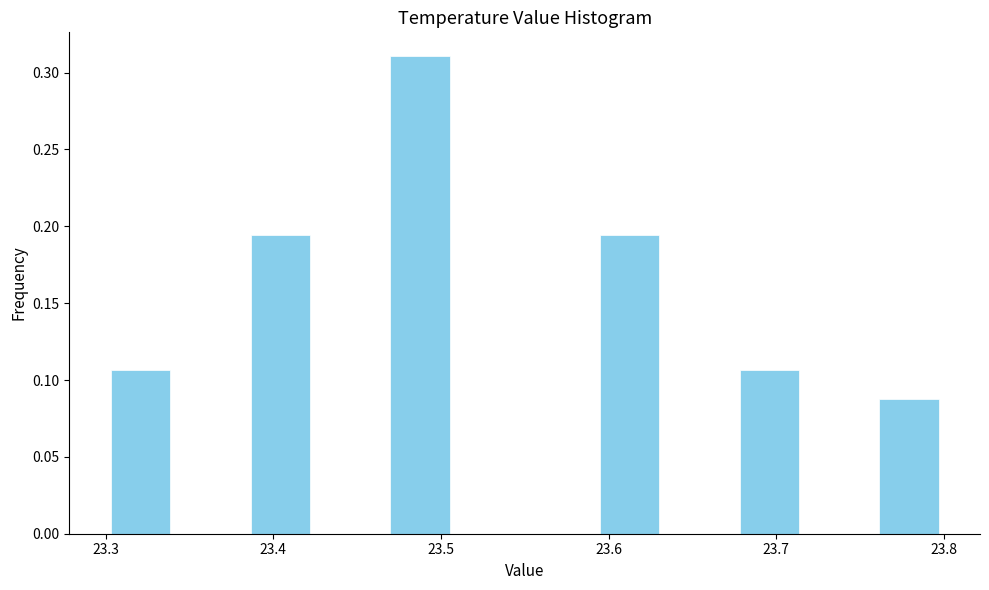

What is the height of the bar covering 23.76 to 23.80 on the x-axis? Neither the bar edges nor the heights are printed on the chart, so give them approximately, as read against the axes.

0.085